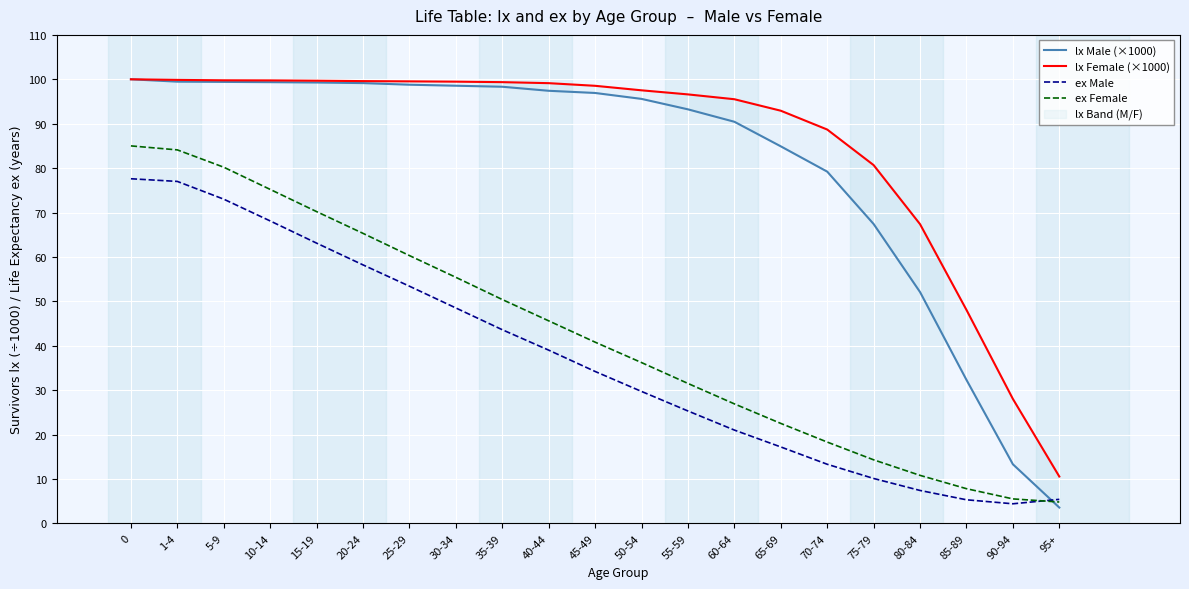

True or false: ex Male and ex Female cross at least once.

True